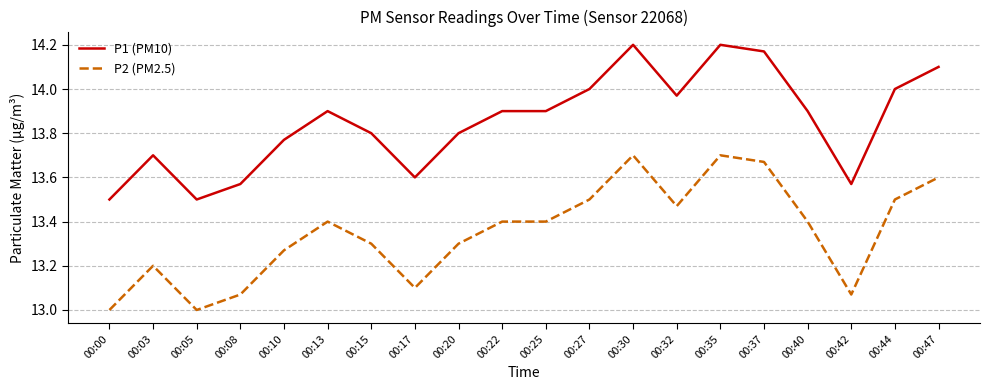

The value of P2 (PM2.5) at 00:42 is 13.1. True or false?

True